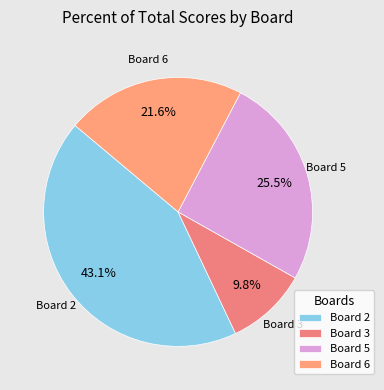

Which slice is the smallest?

Board 3